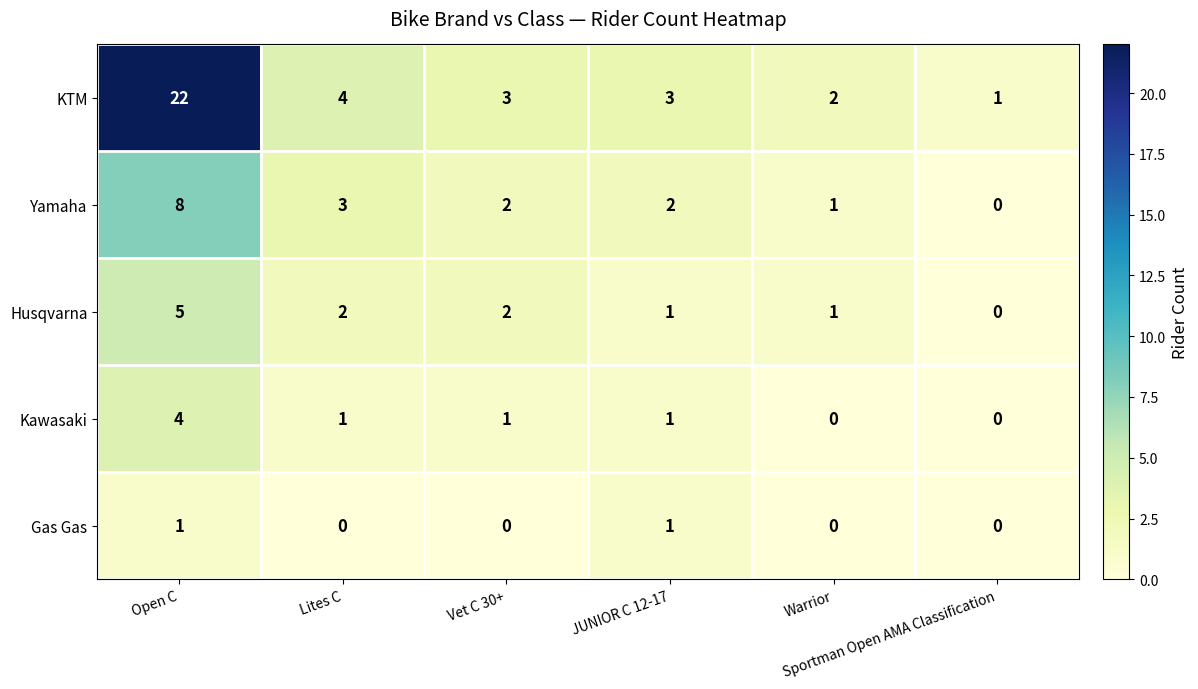

What is the difference between the second highest and minimum values in the KTM series?

3